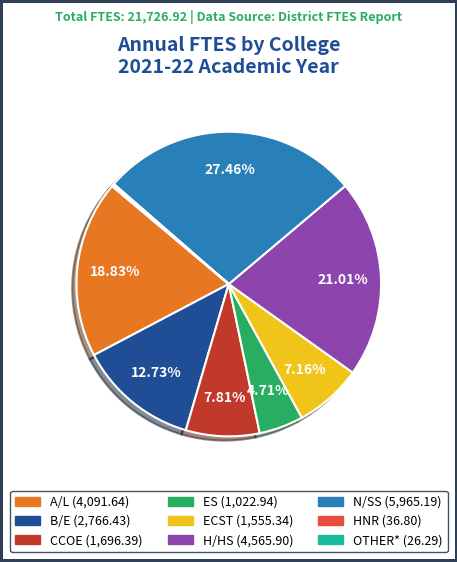

Which category has the biggest portion of the pie?

N/SS